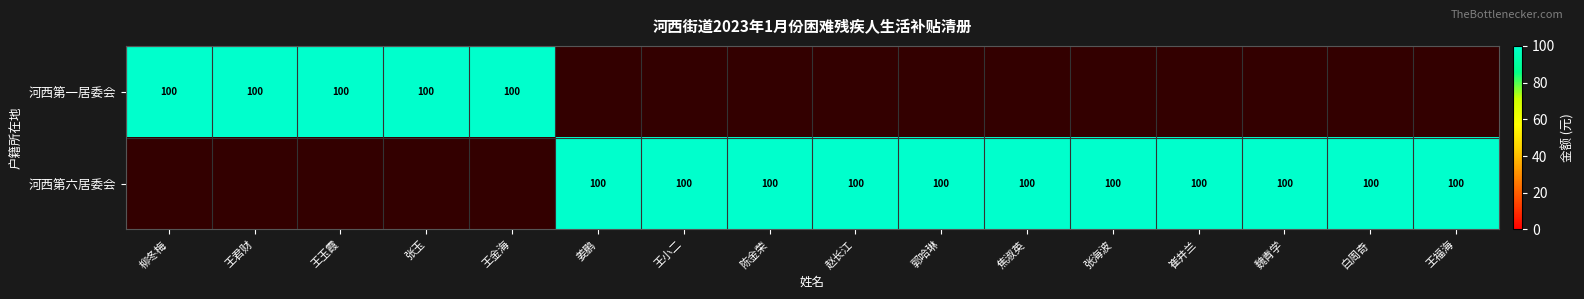

What is the difference between the second highest and minimum values in the 河西第六居委会 series?

100